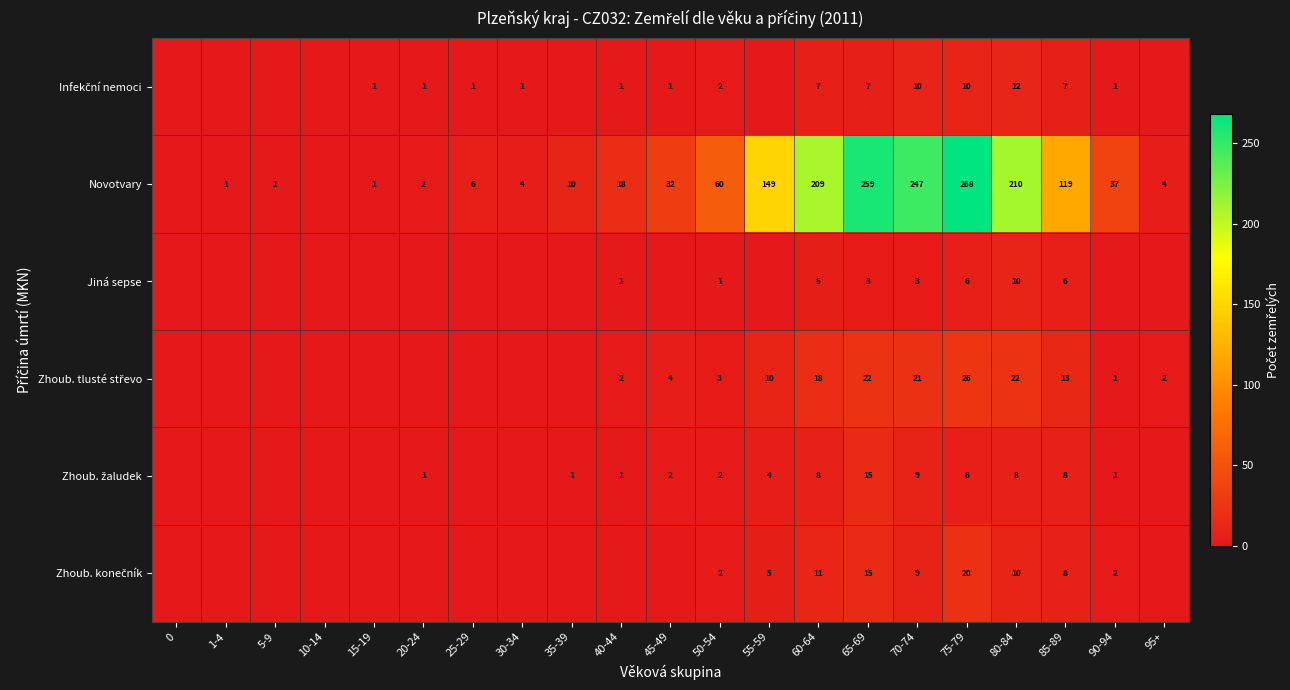

Between 75-79 and 80-84, which series saw the biggest shift?

Novotvary